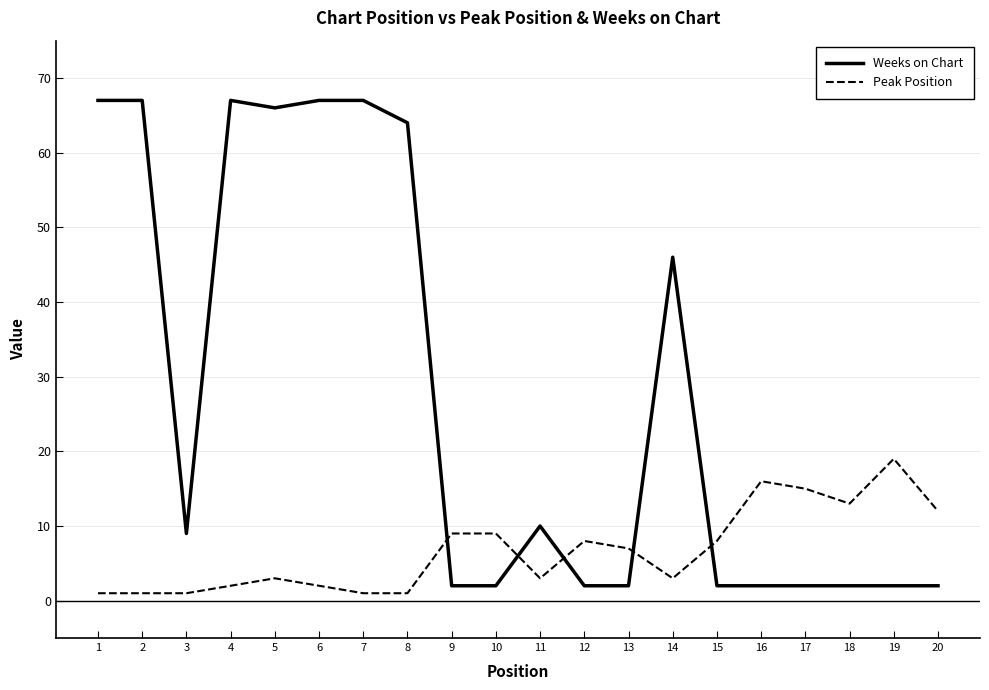

Rank the series by their maximum value, from highest to lowest.

Weeks on Chart, Peak Position